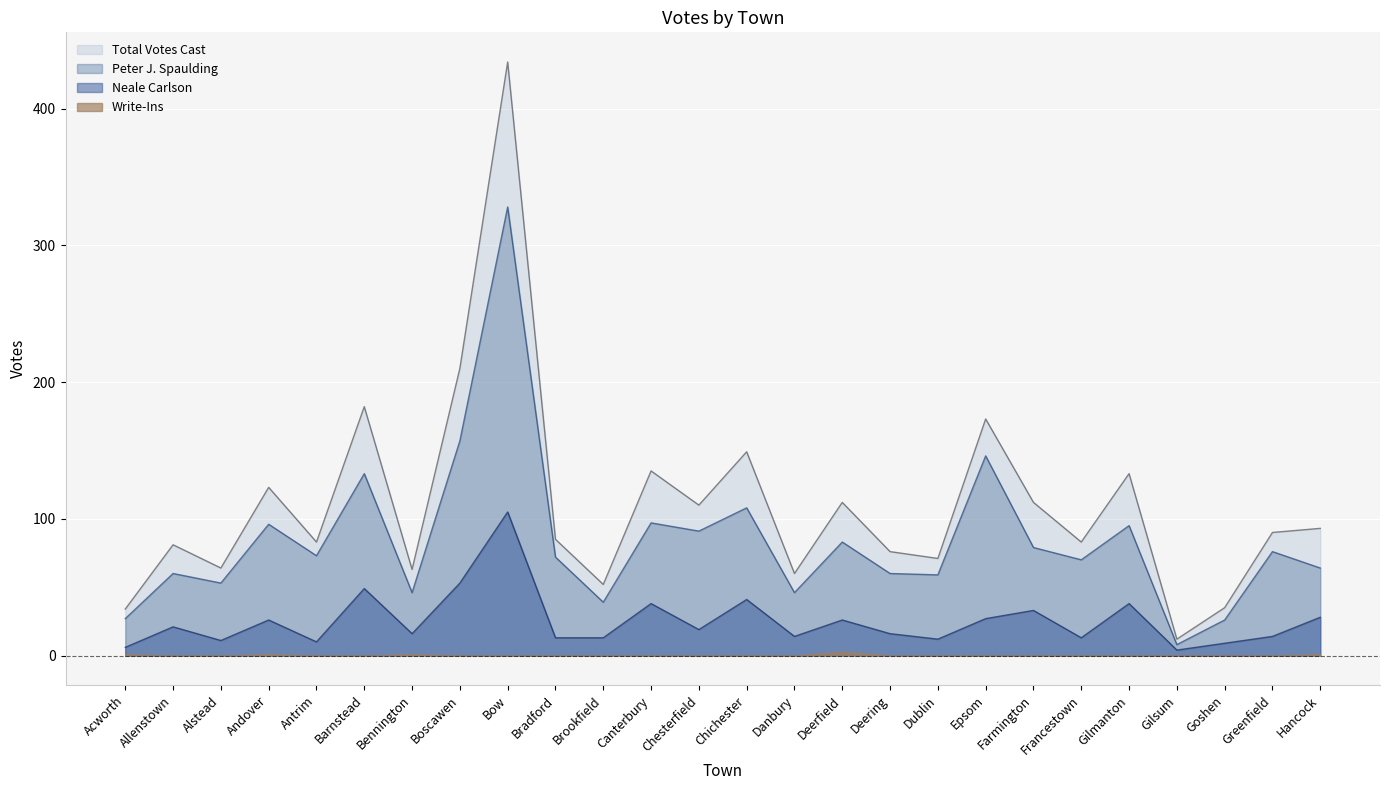

List the labels in order of Neale Carlson value, smallest first.

Gilsum, Acworth, Goshen, Antrim, Alstead, Dublin, Bradford, Brookfield, Francestown, Danbury, Greenfield, Bennington, Deering, Chesterfield, Allenstown, Andover, Deerfield, Epsom, Hancock, Farmington, Canterbury, Gilmanton, Chichester, Barnstead, Boscawen, Bow